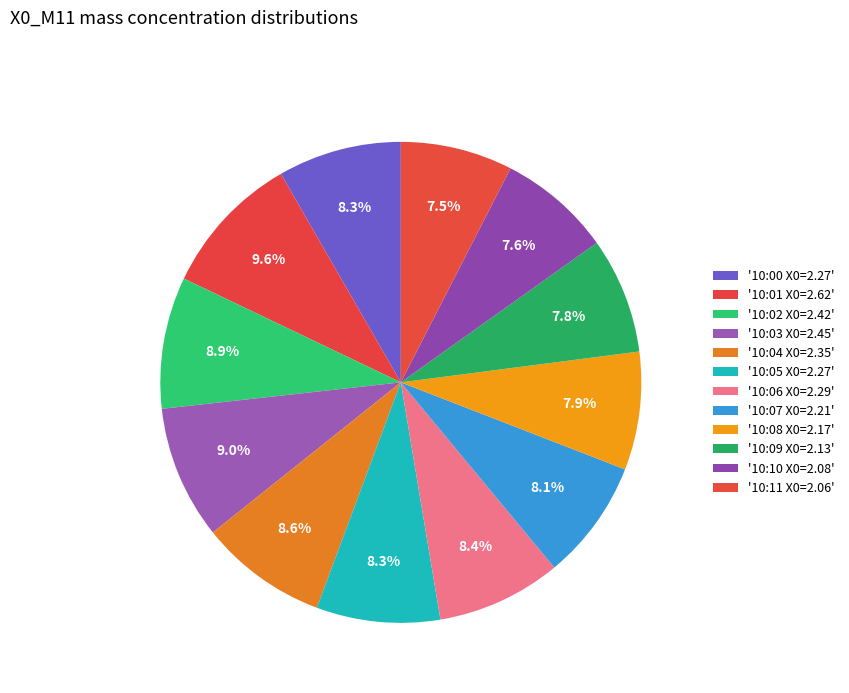

Count the number of slices in the pie.

12